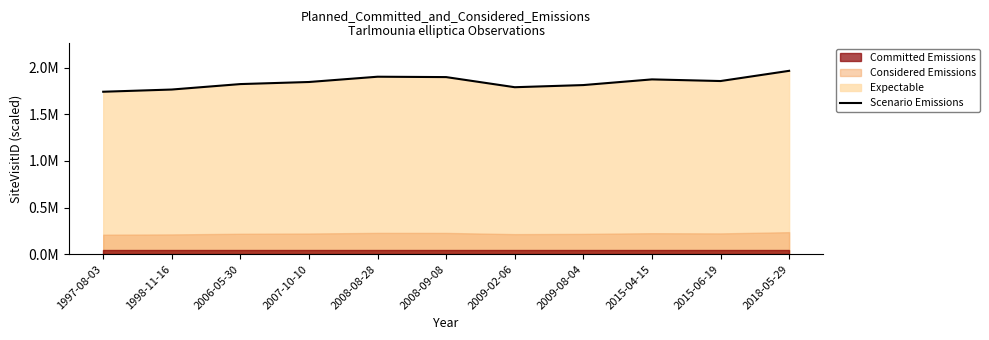

Where is the data nearest to the value 1853411?

2015-06-19